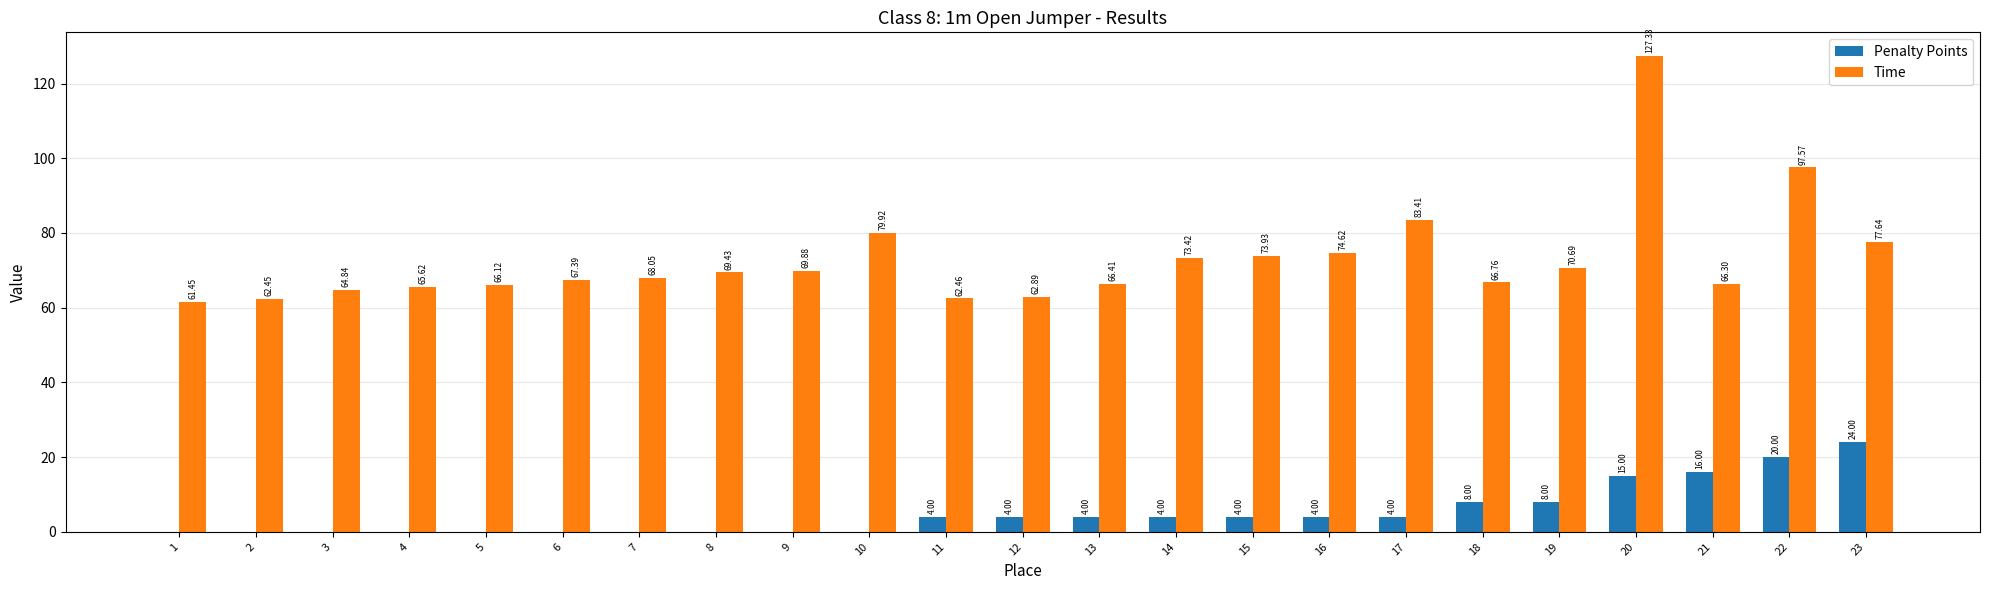

Is the value of Penalty Points at 2 greater than the value of Time at 20?

No